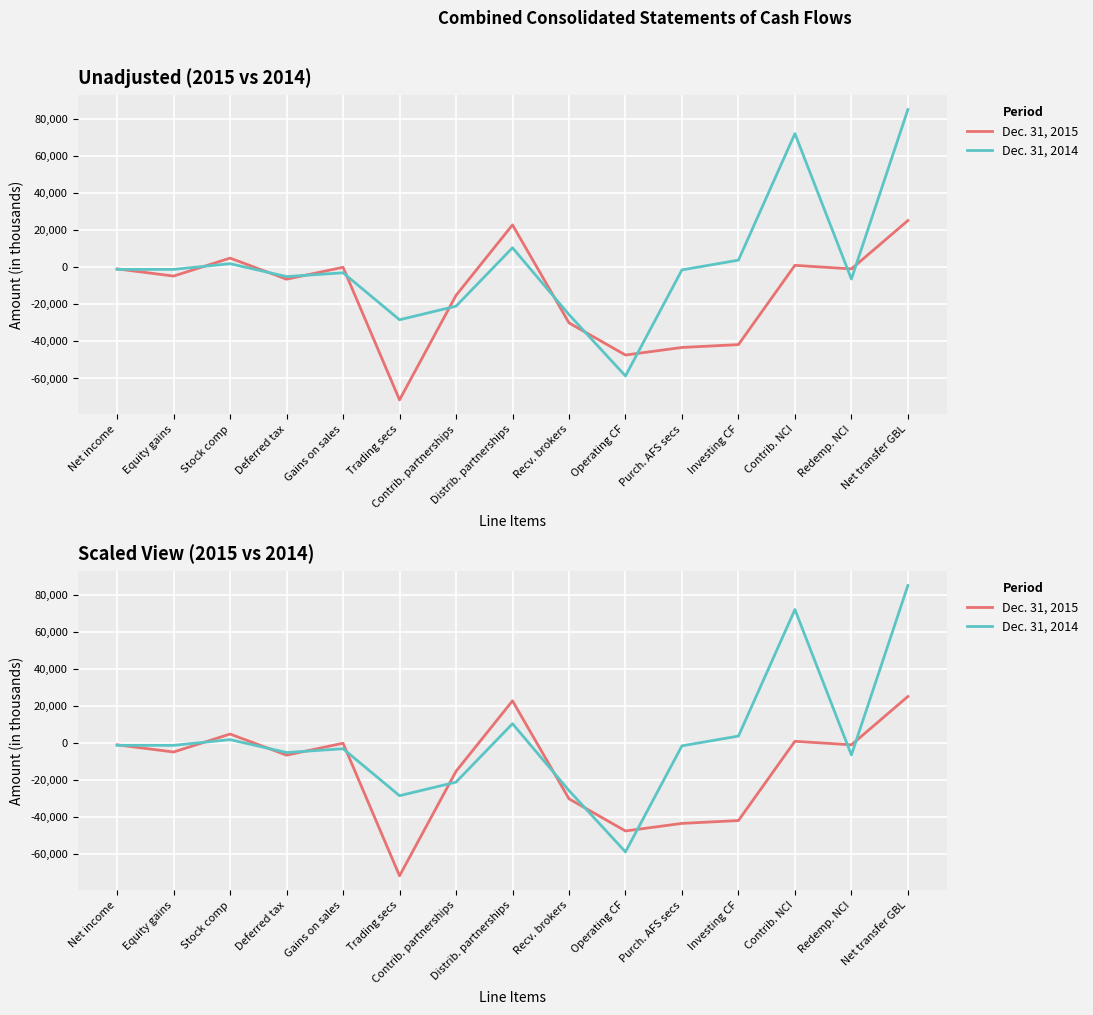

What is the maximum value shown in the chart?

85057